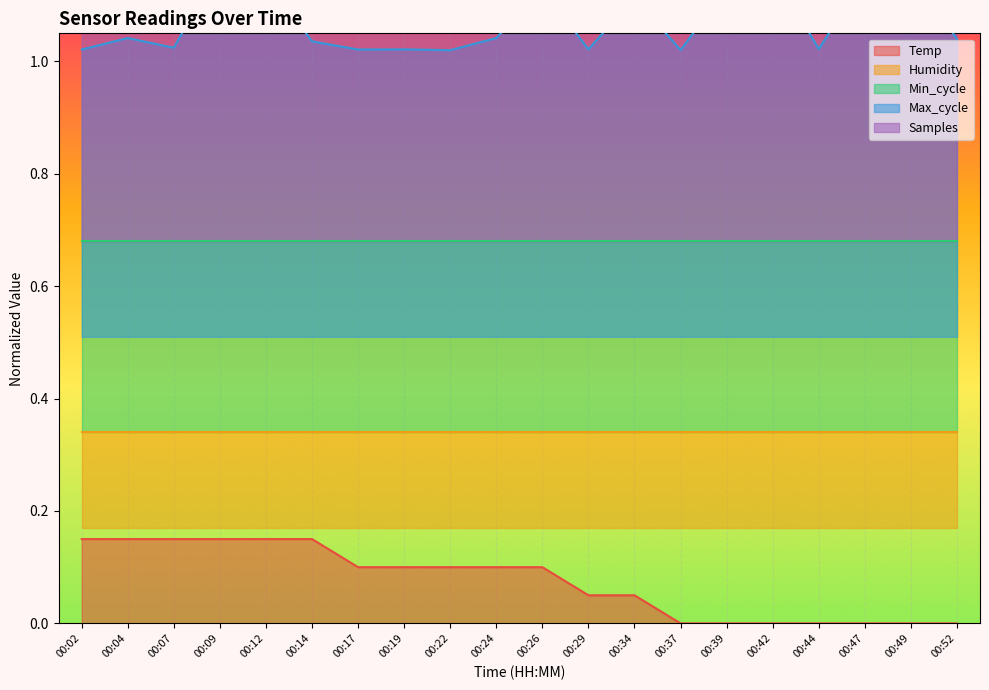

Which series has the widest spread of values?

Samples